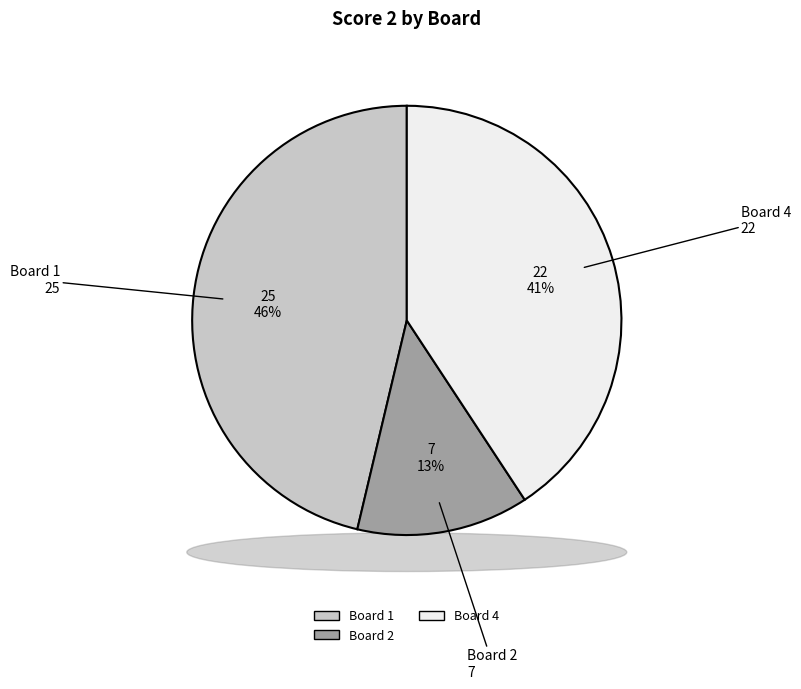

Does Board 4 account for over 50% of the chart?

No